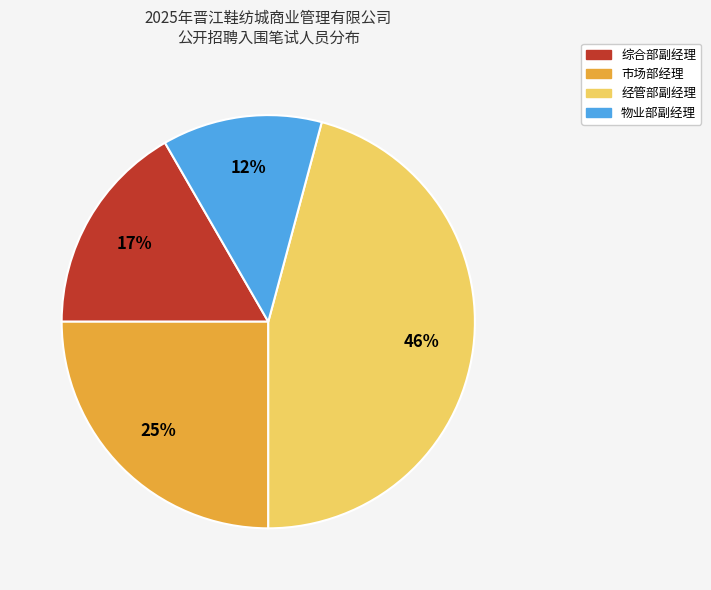

Rank the categories by value from lowest to highest.

物业部副经理, 综合部副经理, 市场部经理, 经管部副经理